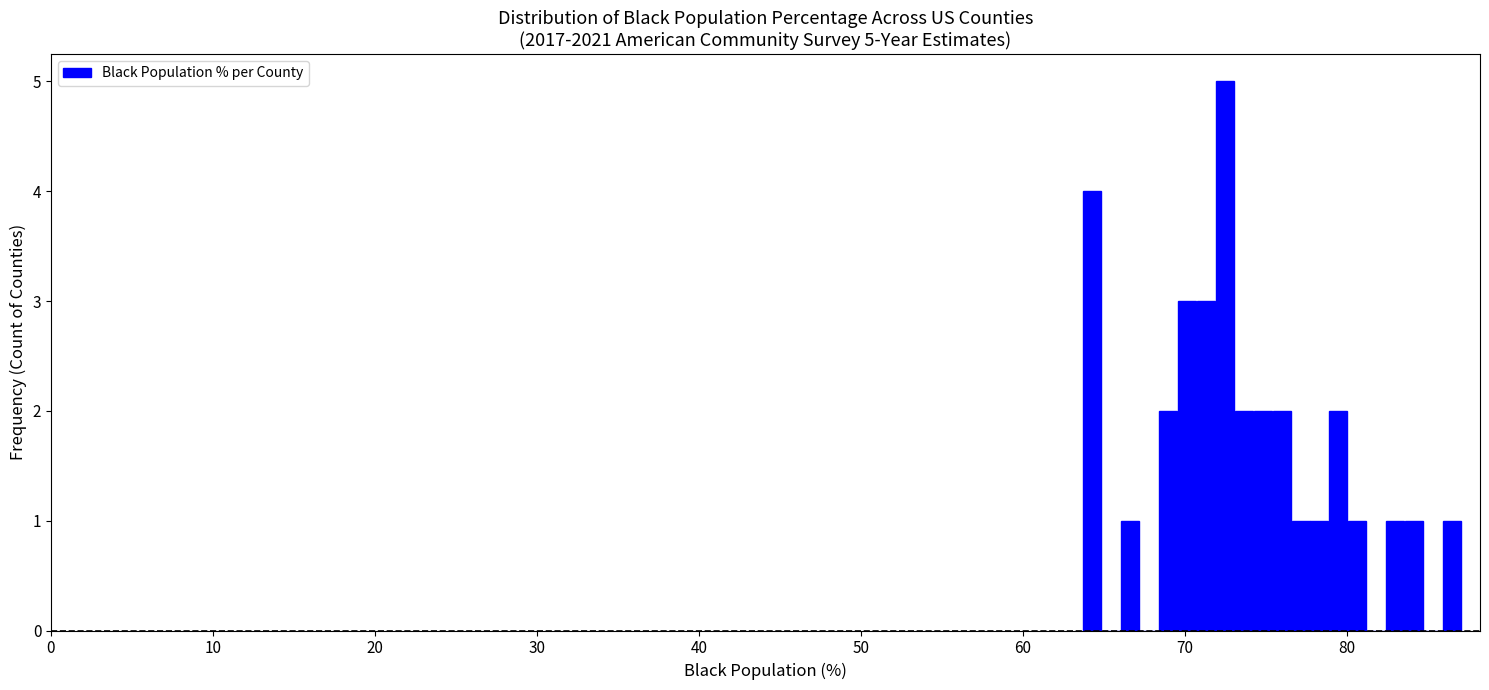

Read against the x-axis, roughly where is the centre of the tallest bar?

72